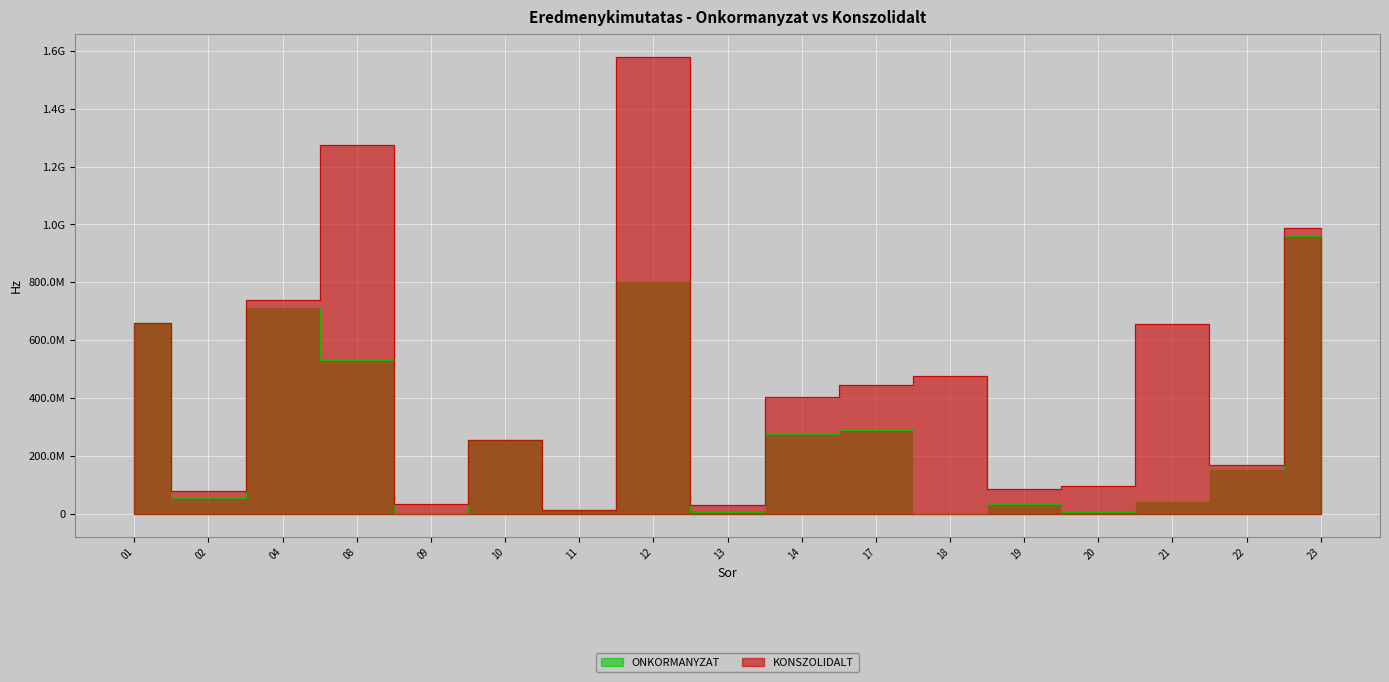

What is the value of the ONKORMANYZAT point at the 7th from the left?

13973991